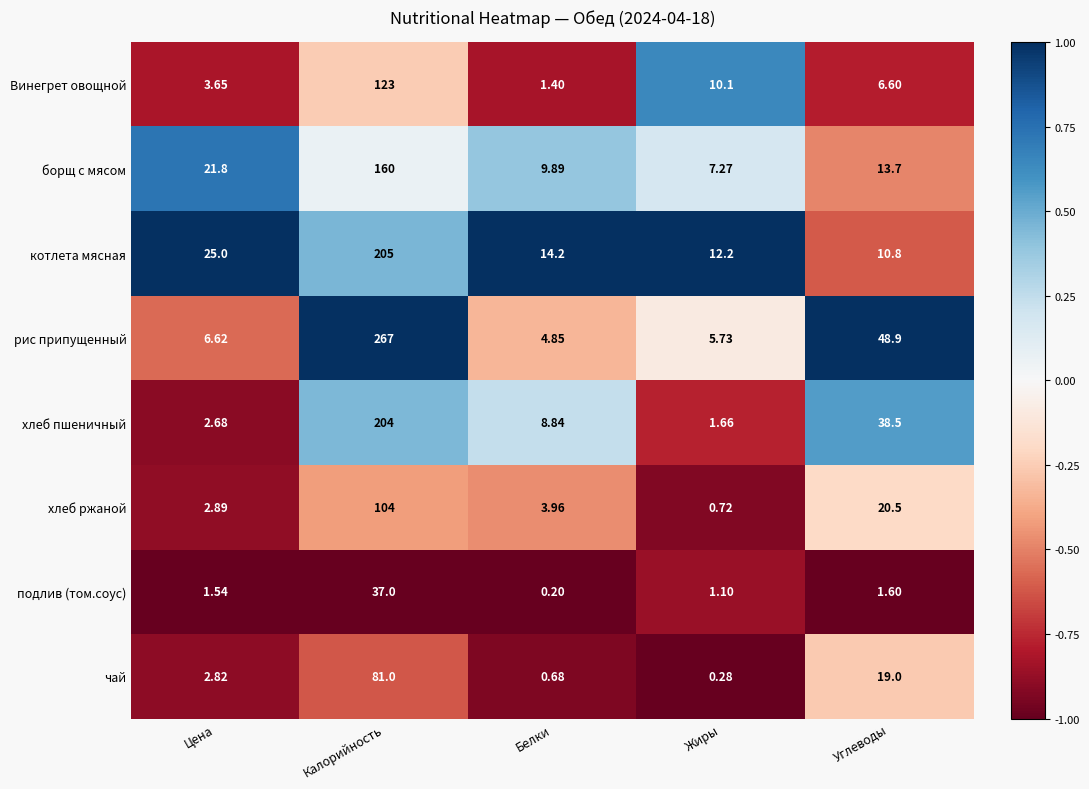

Which label corresponds to the smallest value in the chart?

Белки